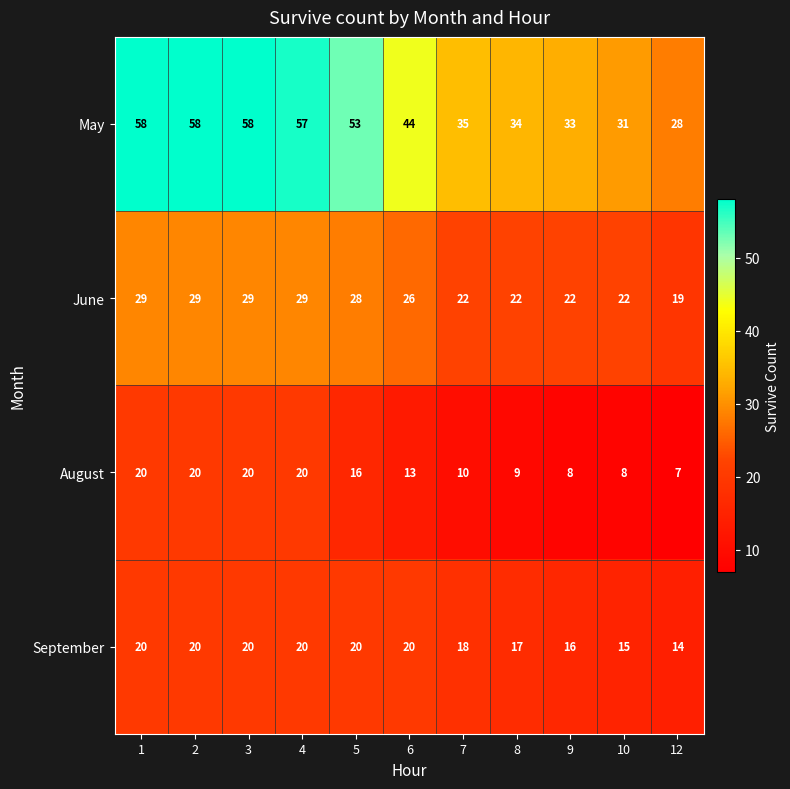

What is the maximum value shown in the chart?

58